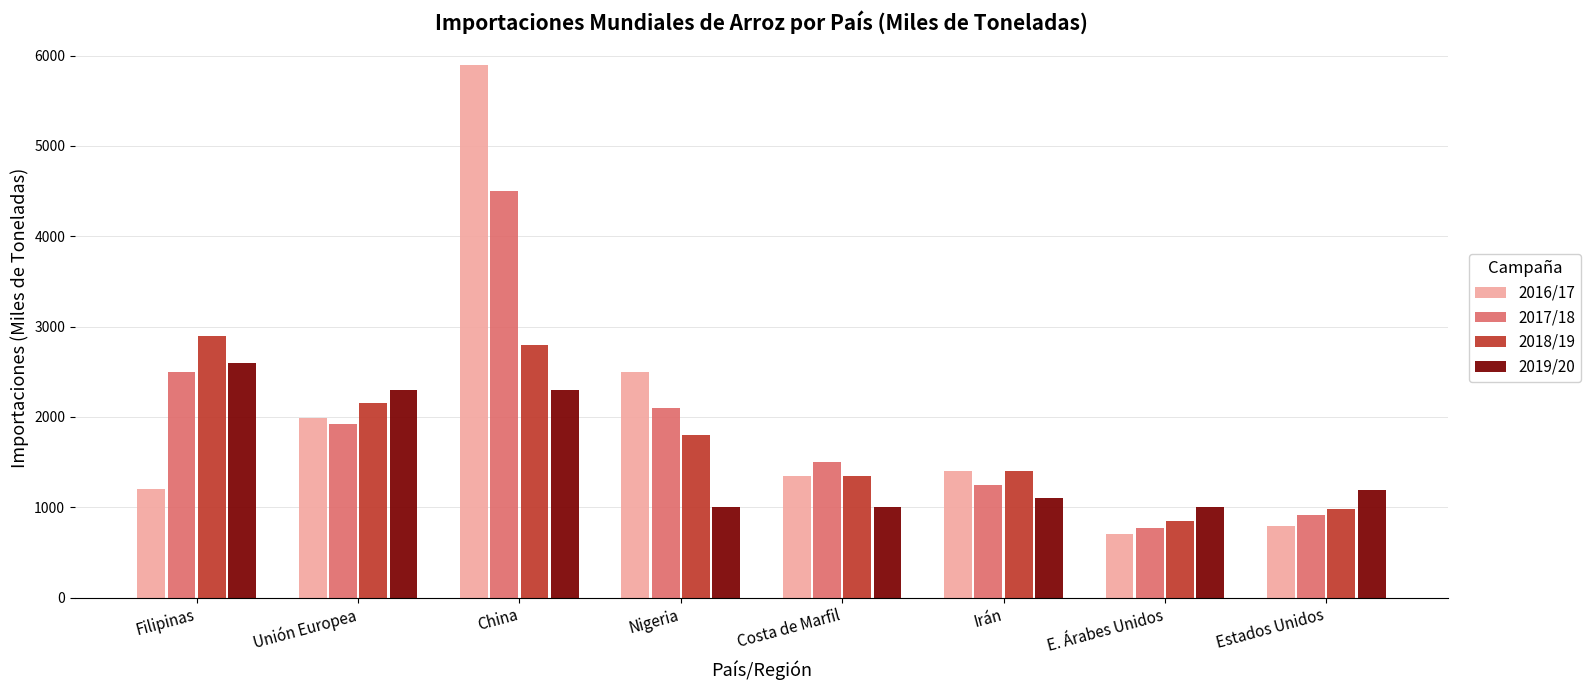

How many bars are there in each group?

4